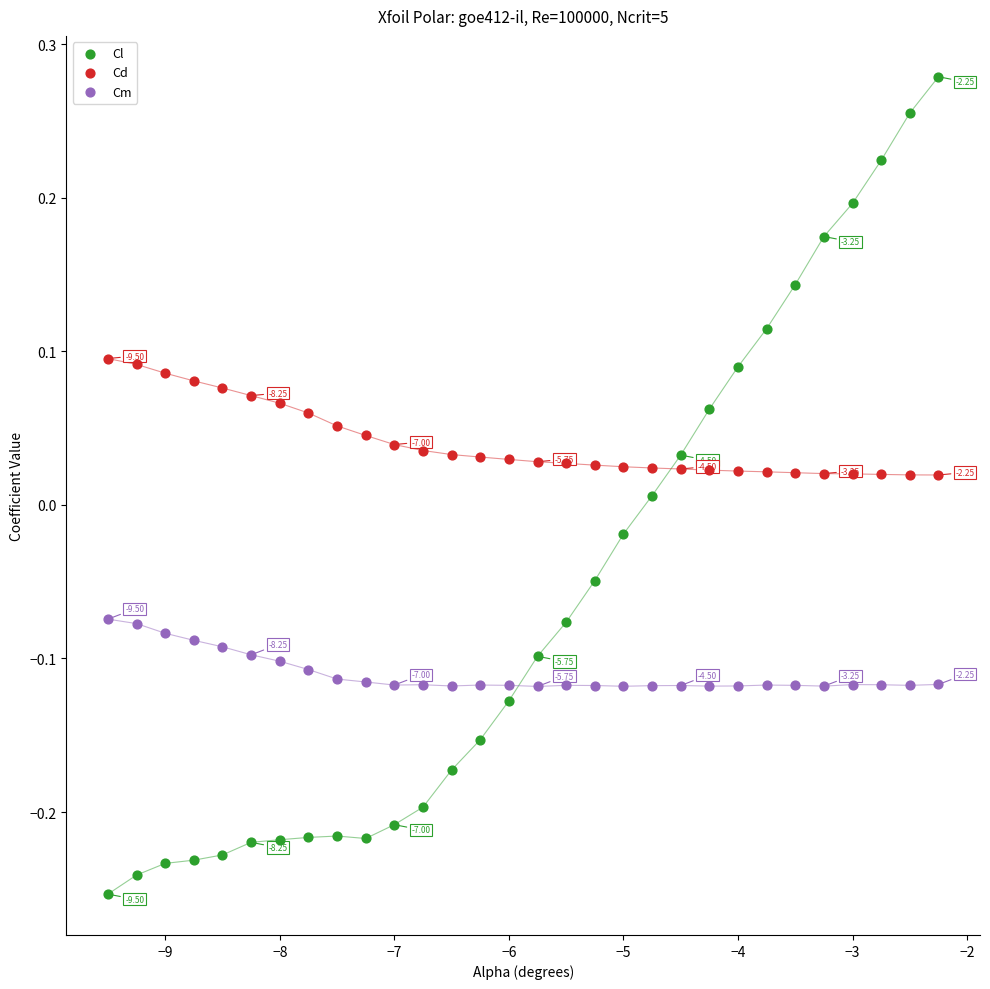

Which series has the widest spread of Y values?

Cl